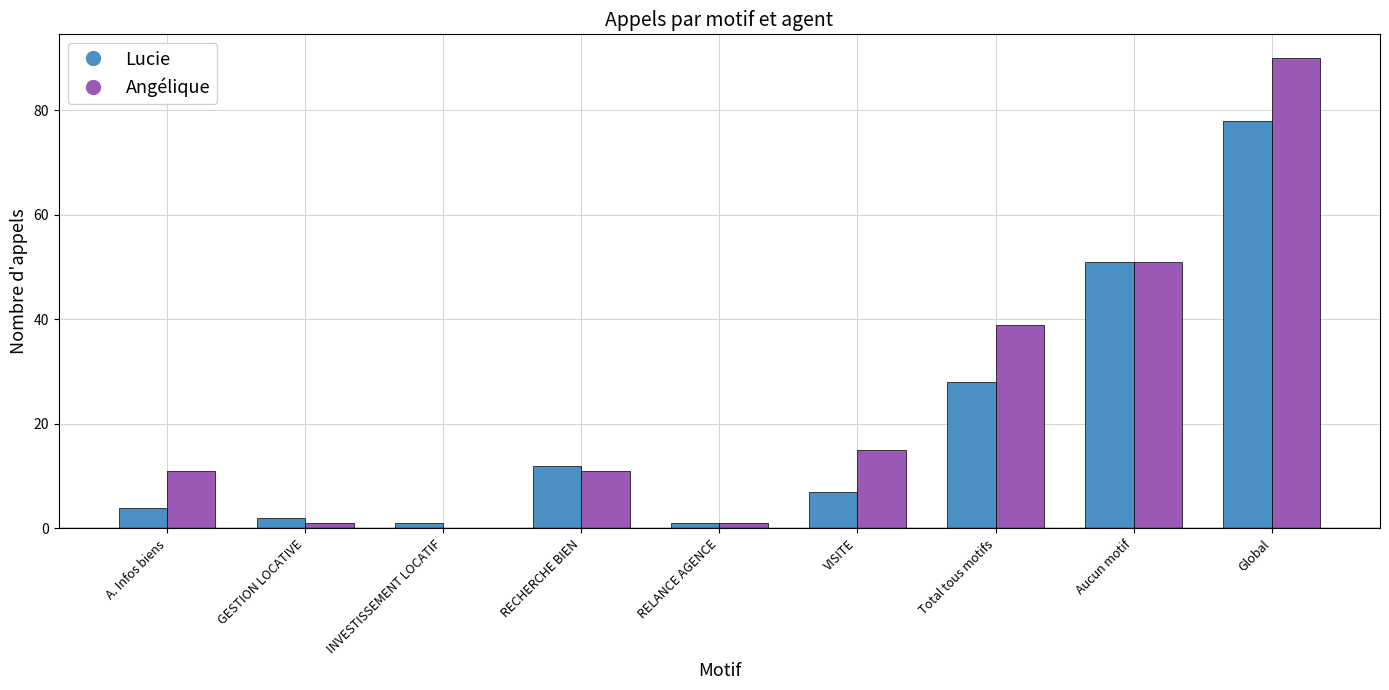

What is the greatest value displayed?

90